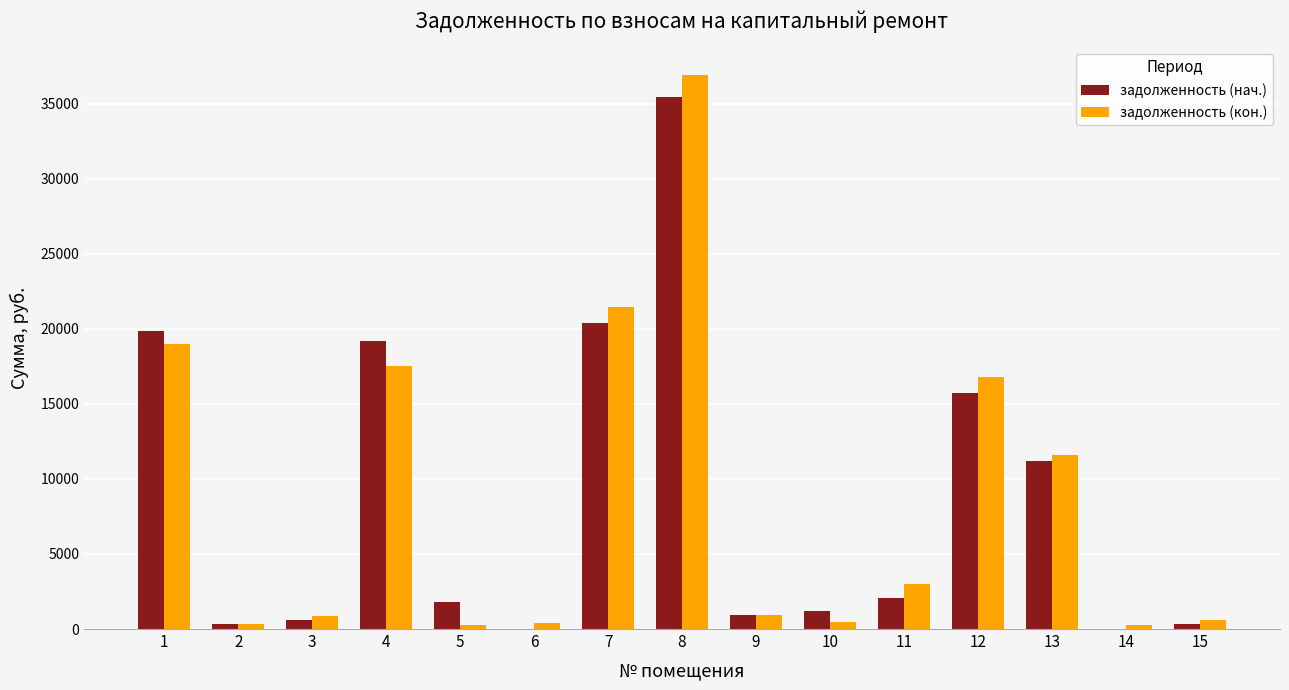

At which category is the sum across all series the highest?

8